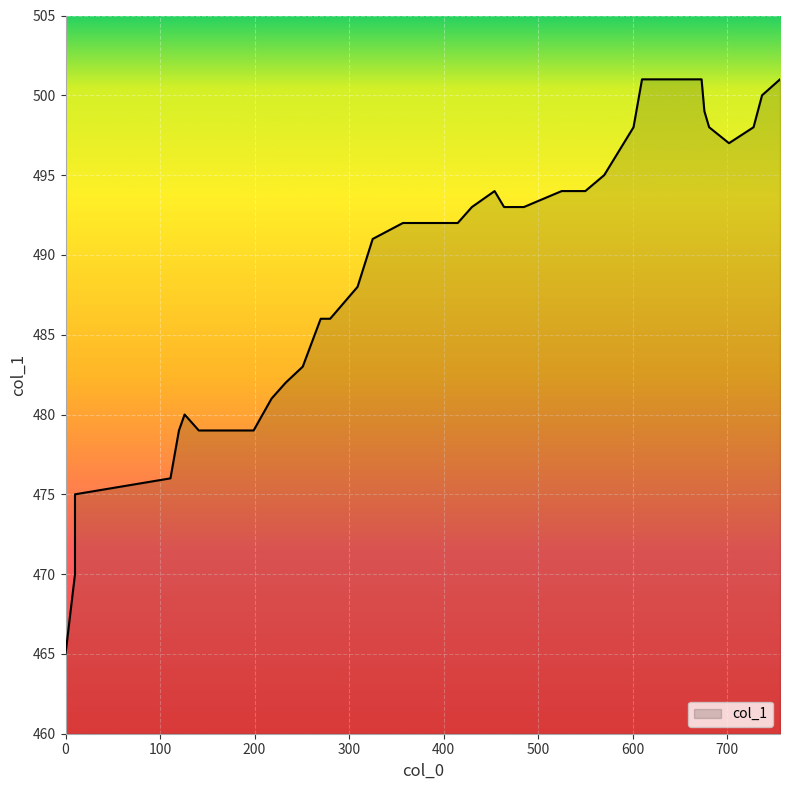

What is the difference between the values at 538 and 737?

6